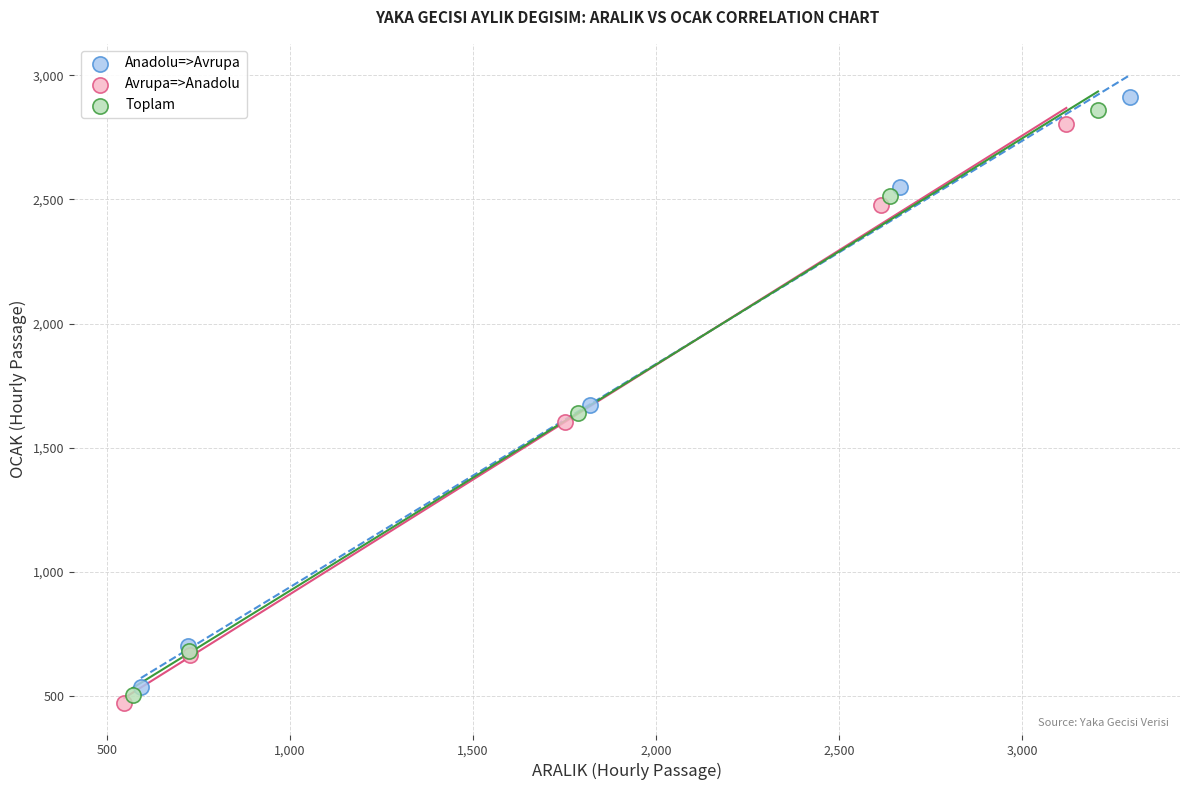

Which series has the widest spread of Y values?

Anadolu=>Avrupa